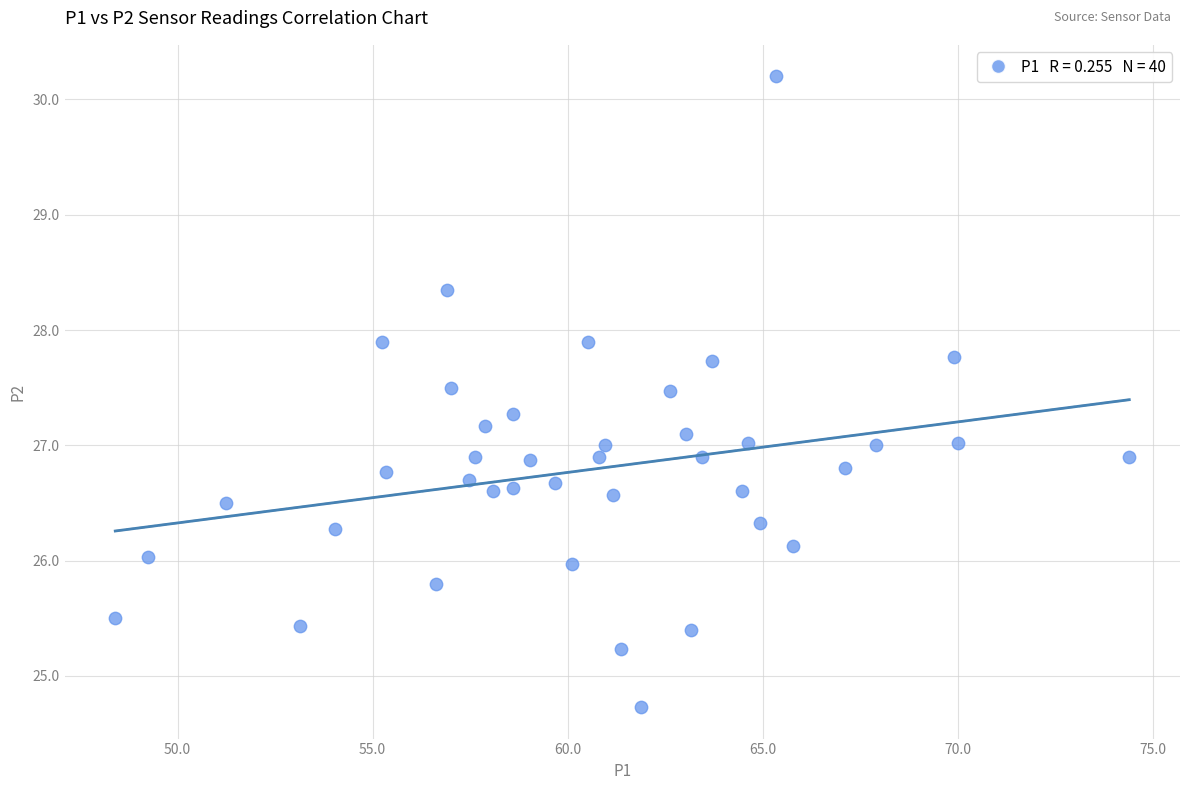

What is the range of Y values (max minus min)?

5.5